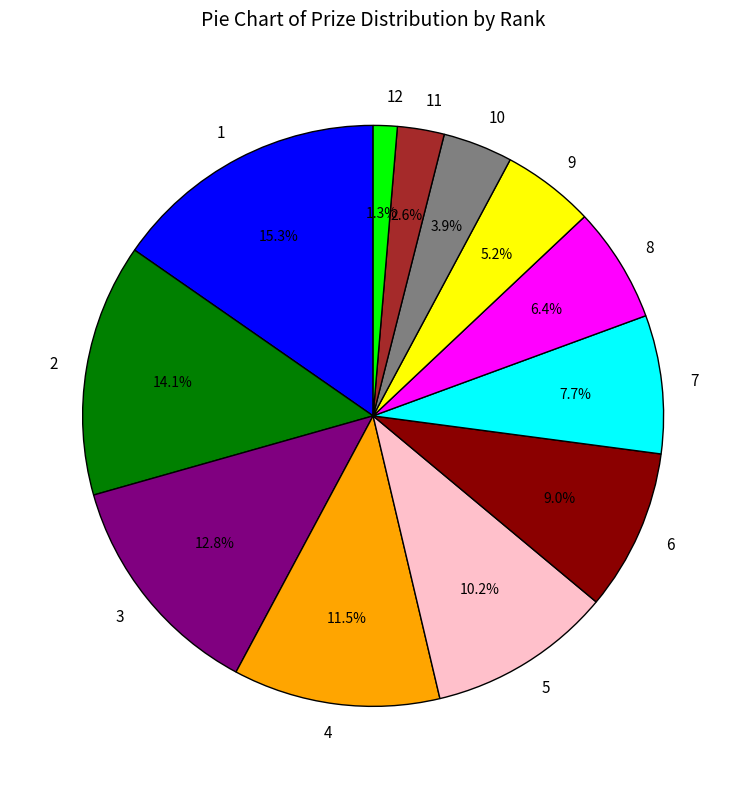

Approximately how many times larger is the value at 6 compared to 2?

0.6